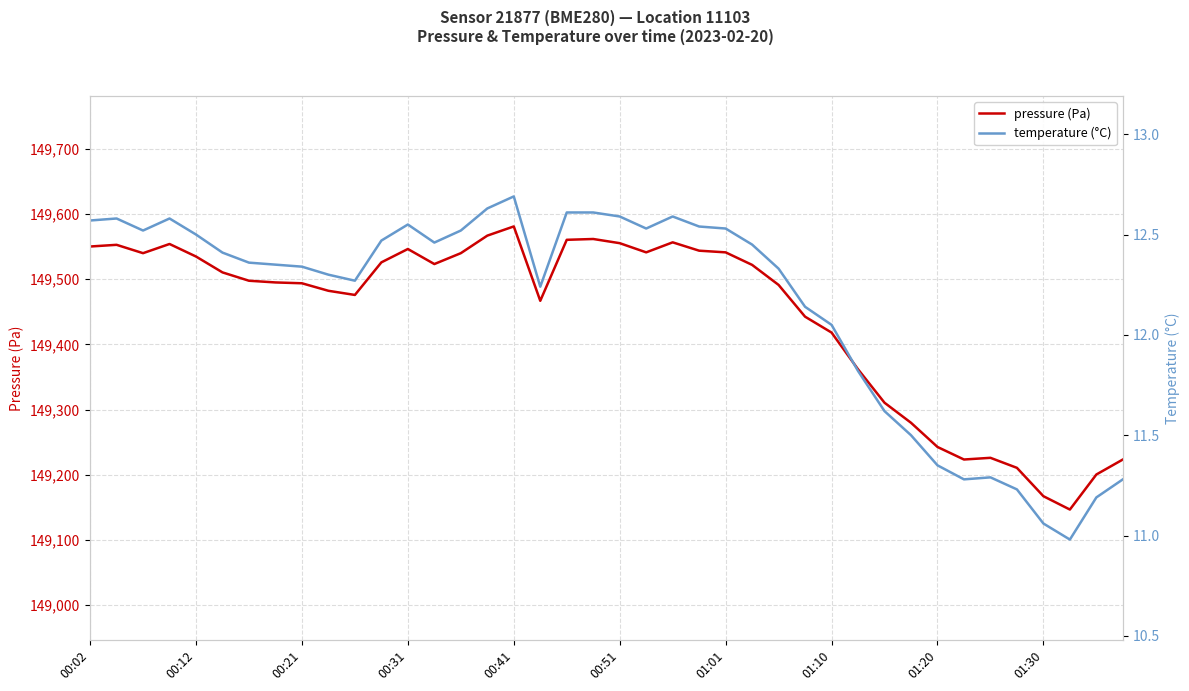

What is the lowest value of the pressure (Pa) series?

149146.6